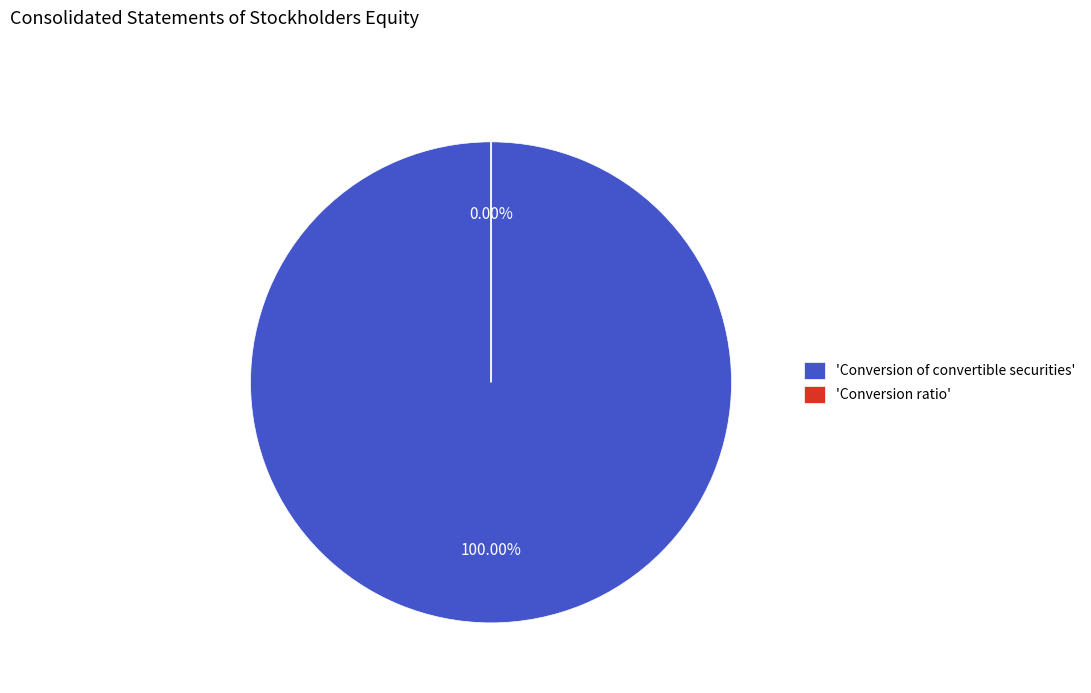

Which slice is the largest?

Conversion of convertible securities